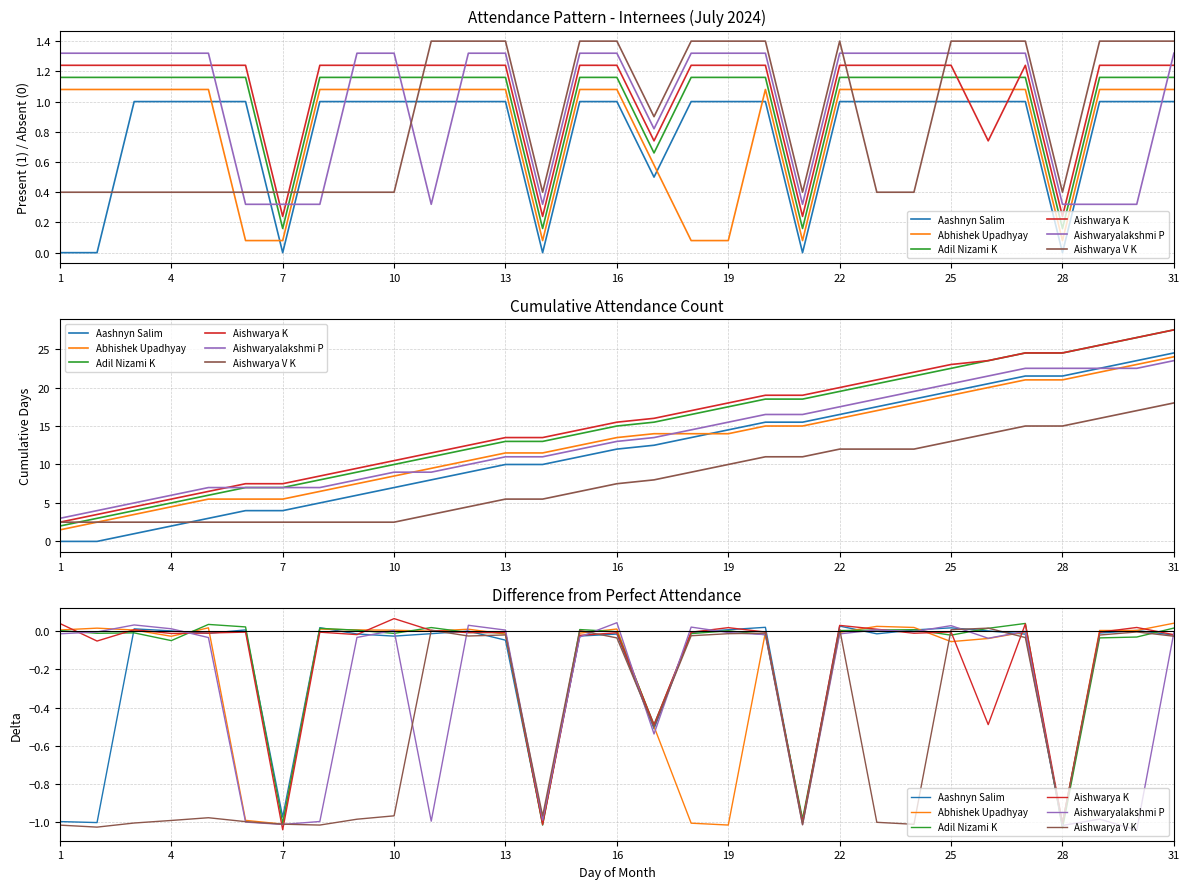

Which series has the largest total across all categories?

Adil Nizami K